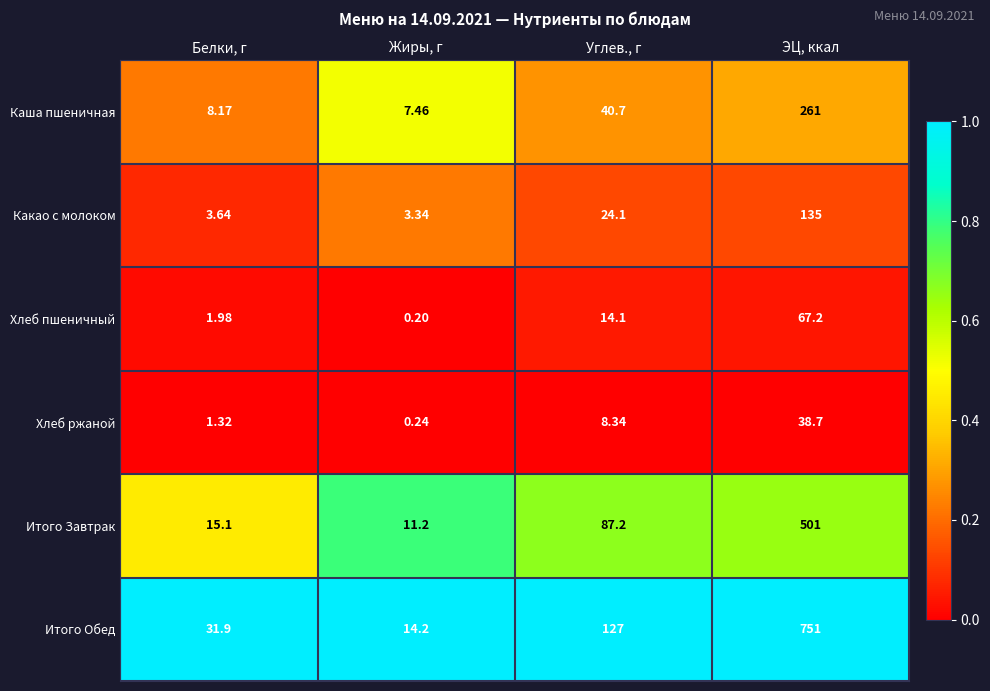

Rank the series by their maximum value, from highest to lowest.

Итого Обед, Итого Завтрак, Каша пшеничная, Какао с молоком, Хлеб пшеничный, Хлеб ржаной